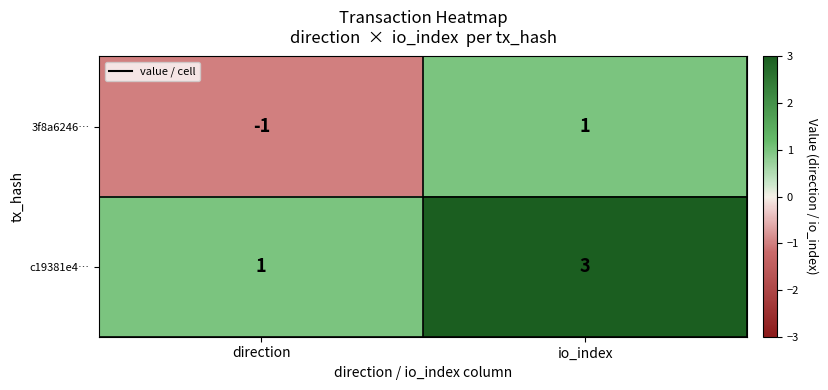

At which label is c19381e4… closest to 2?

direction